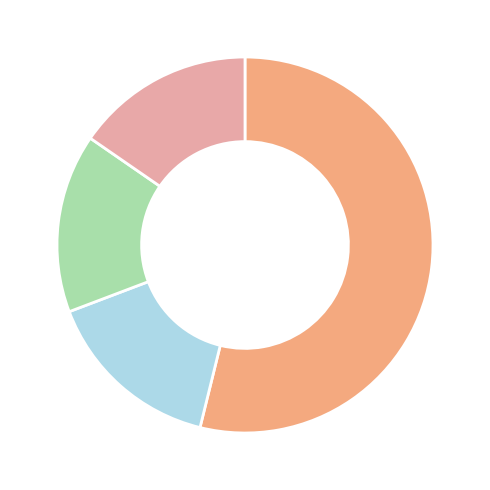

Is there a majority slice in this chart?

Yes